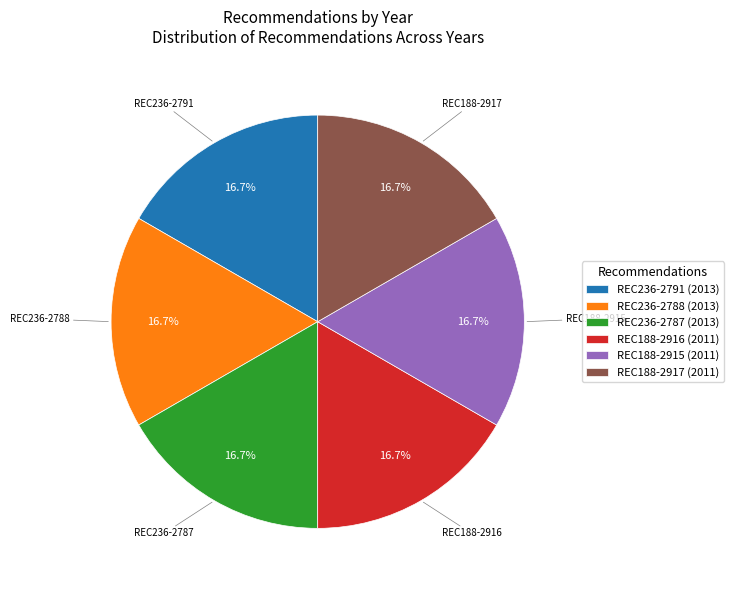

What percentage is NOT represented by REC188-2915 (2011)?

83.3%